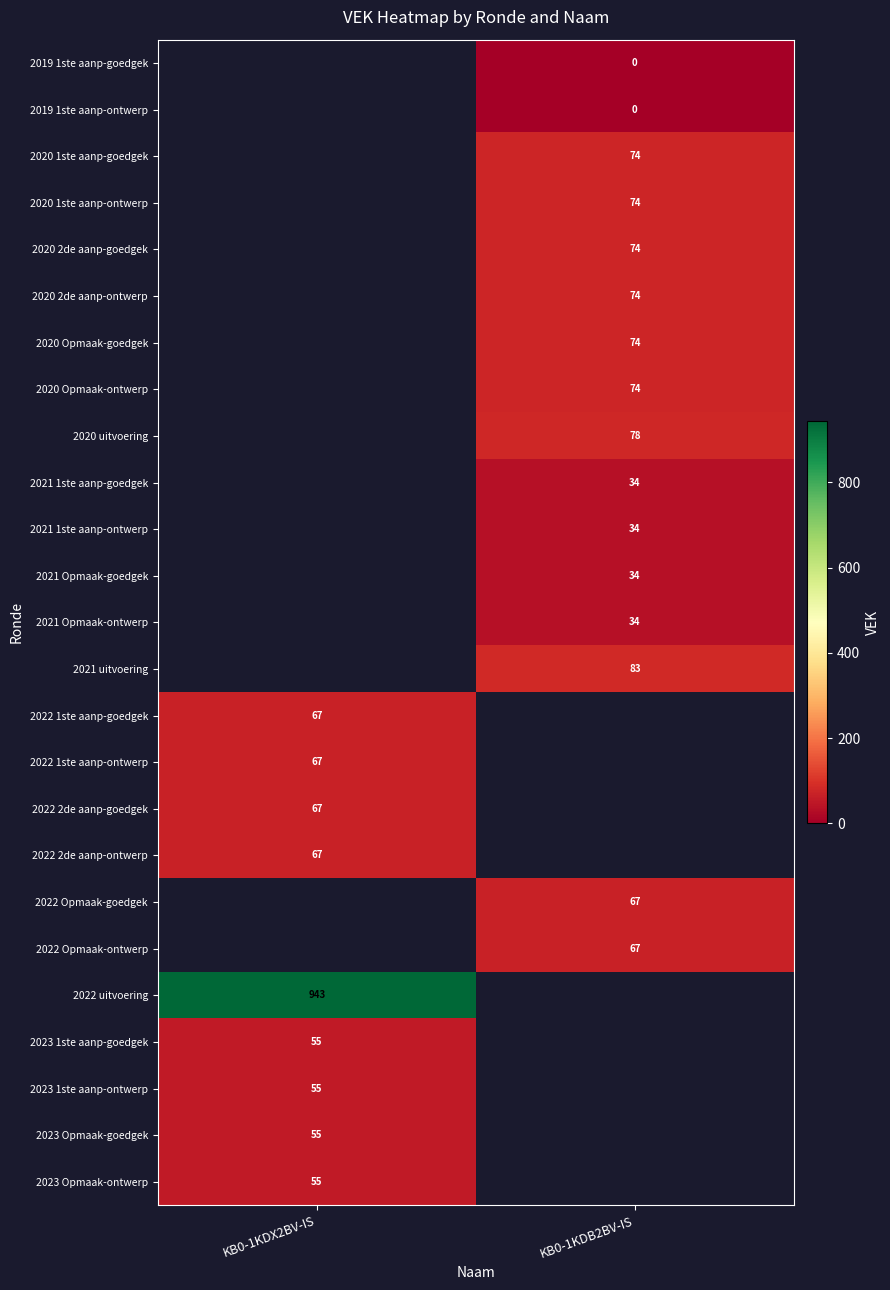

The 2020 1ste aanp-goedgek series shows 74 at KB0-1KDB2BV-IS. True or false?

True